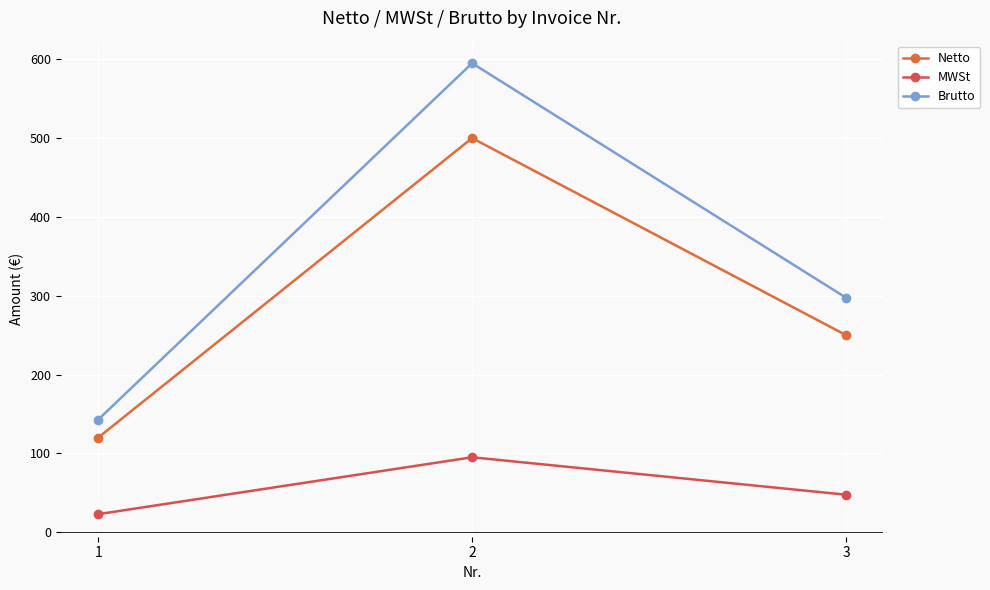

At which category is the sum across all series the highest?

2